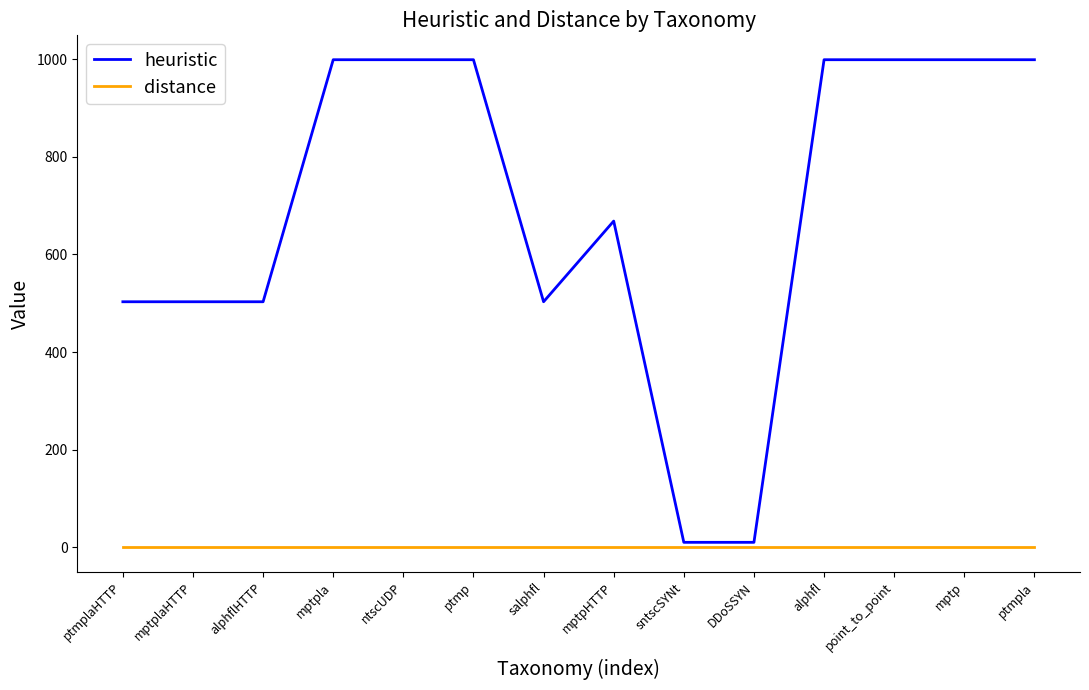

The value of heuristic at mptpHTTP is 668.3. True or false?

True